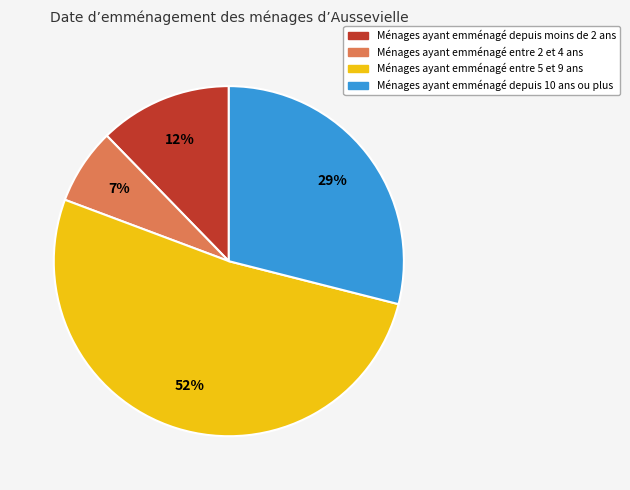

To the nearest percent, what is the difference between the largest and smallest slice percentages?

45%